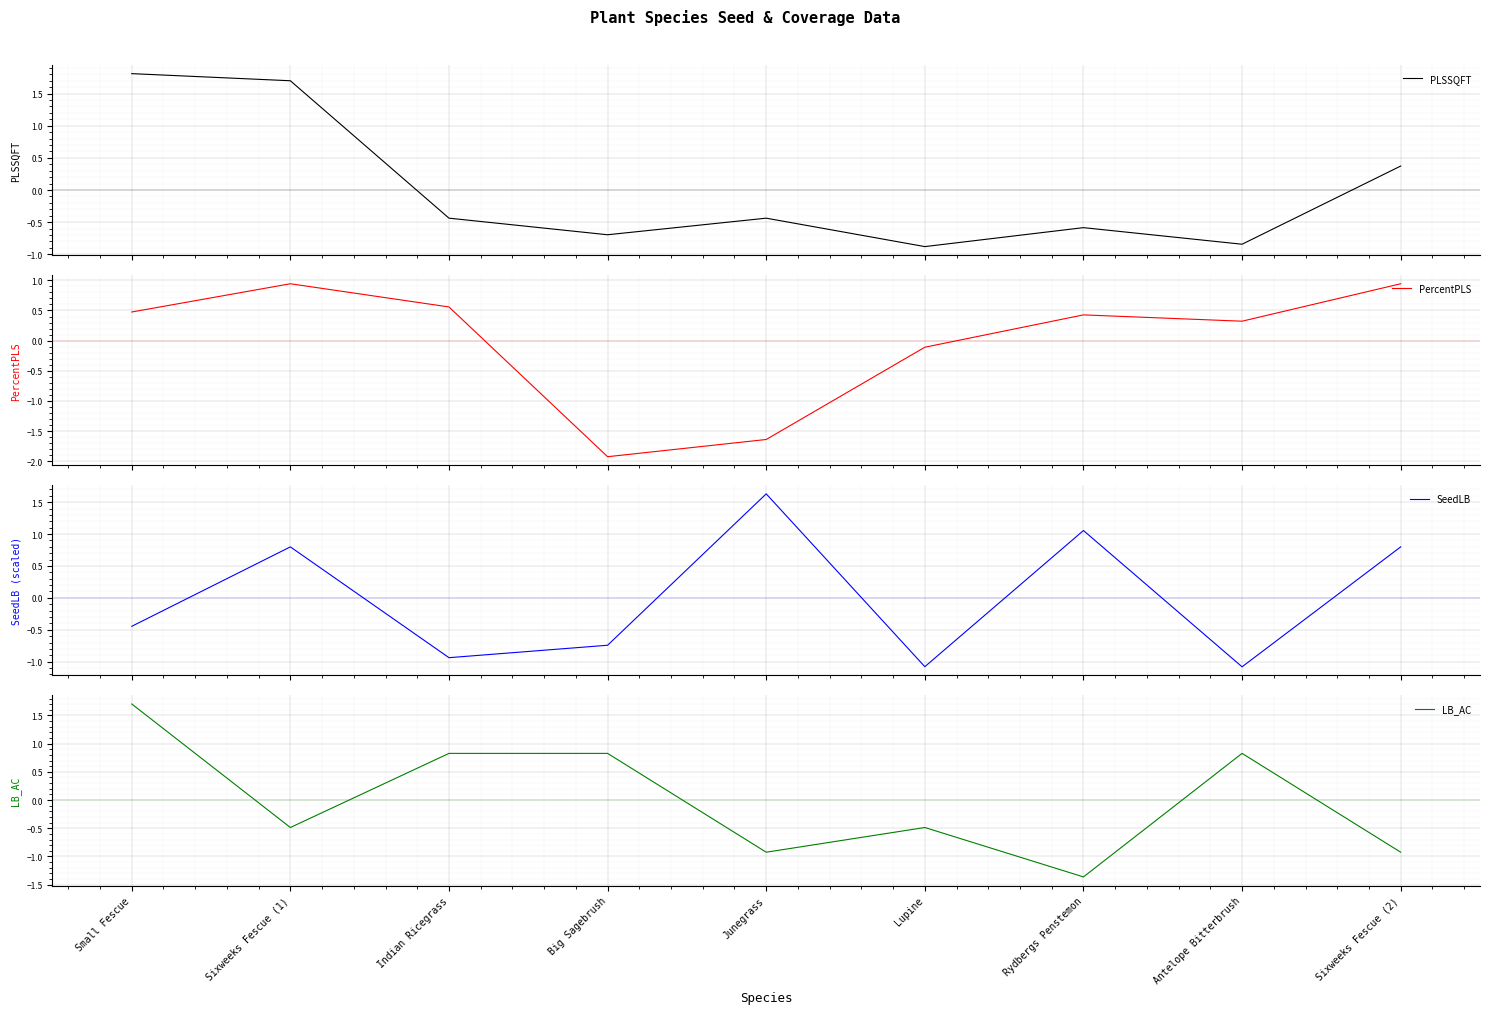

At which label is PLSSQFT closest to 0?

Sixweeks Fescue (2)